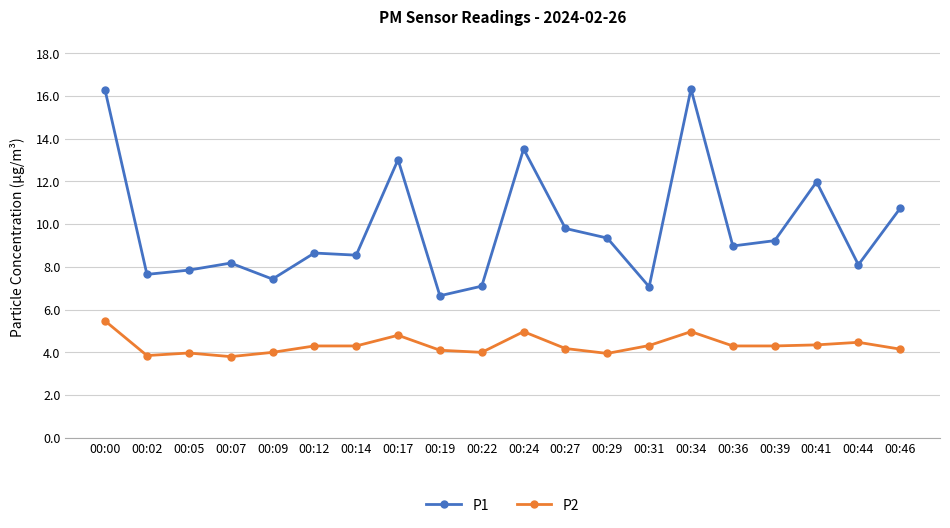

What is the maximum value for P1?

16.3